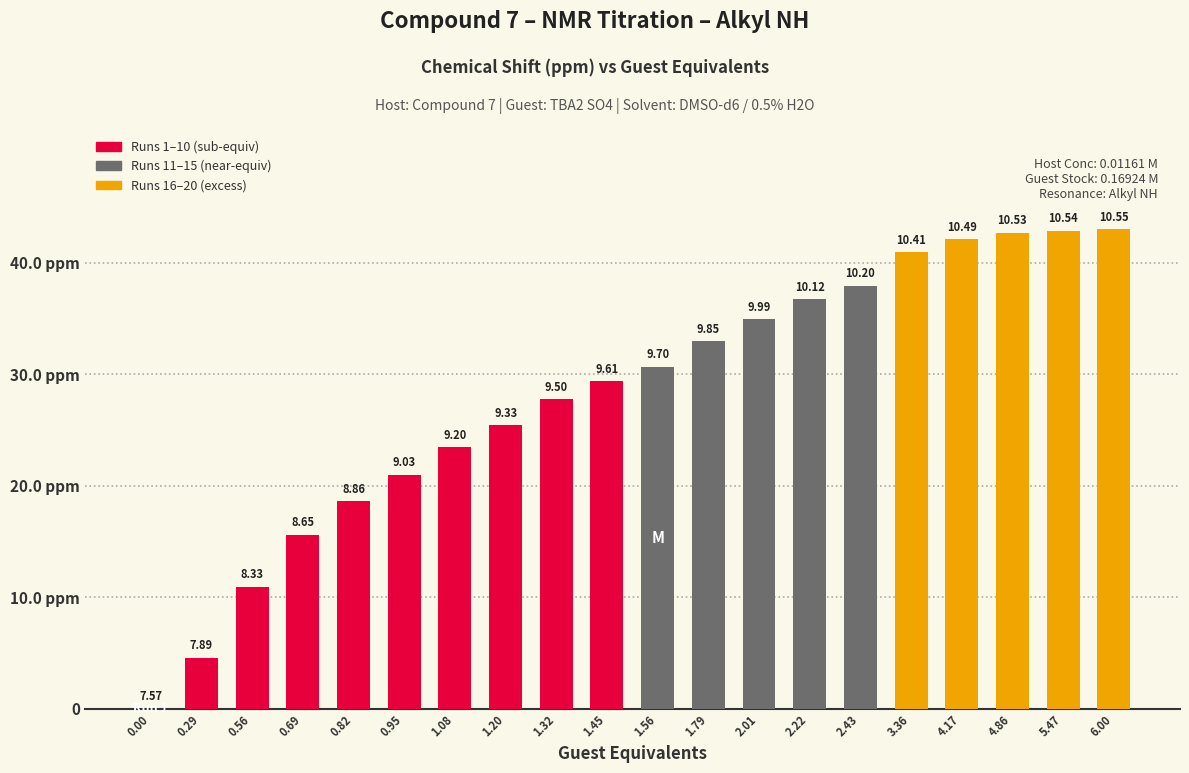

Are the bars horizontal?

No